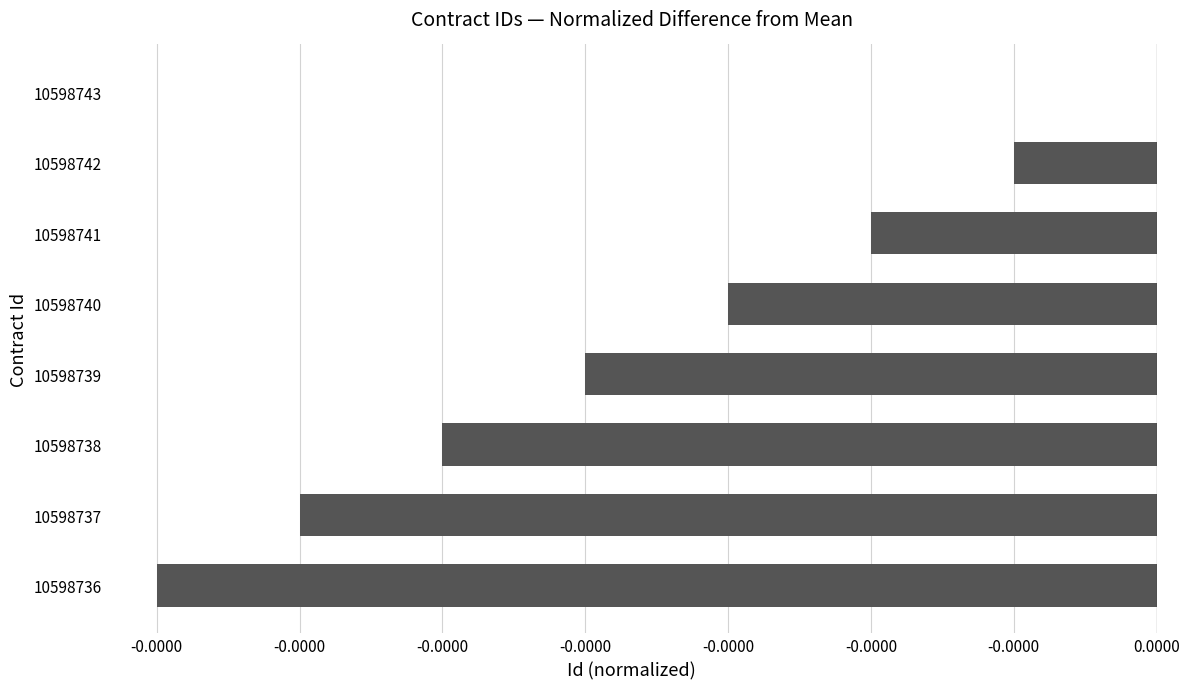

Are the bars horizontal?

Yes